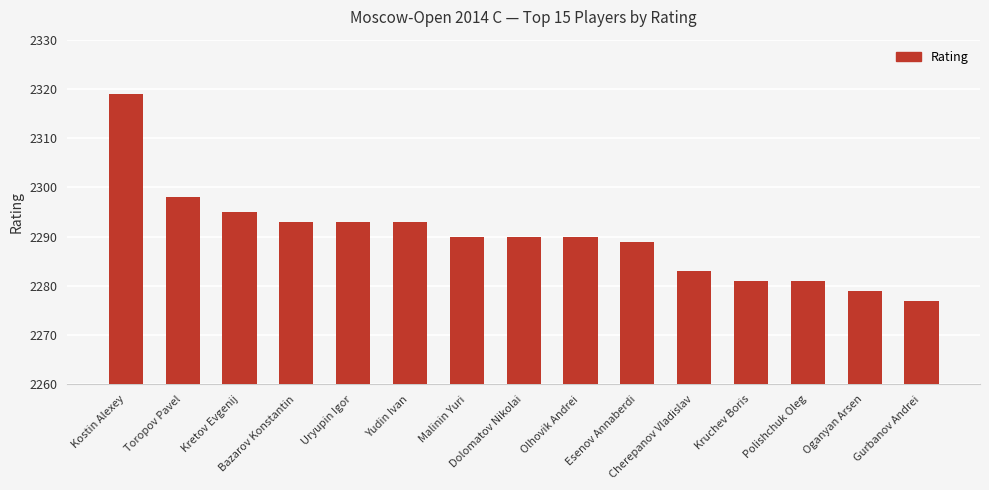

What is the change in value from Toropov Pavel to Olhovik Andrei?

-8